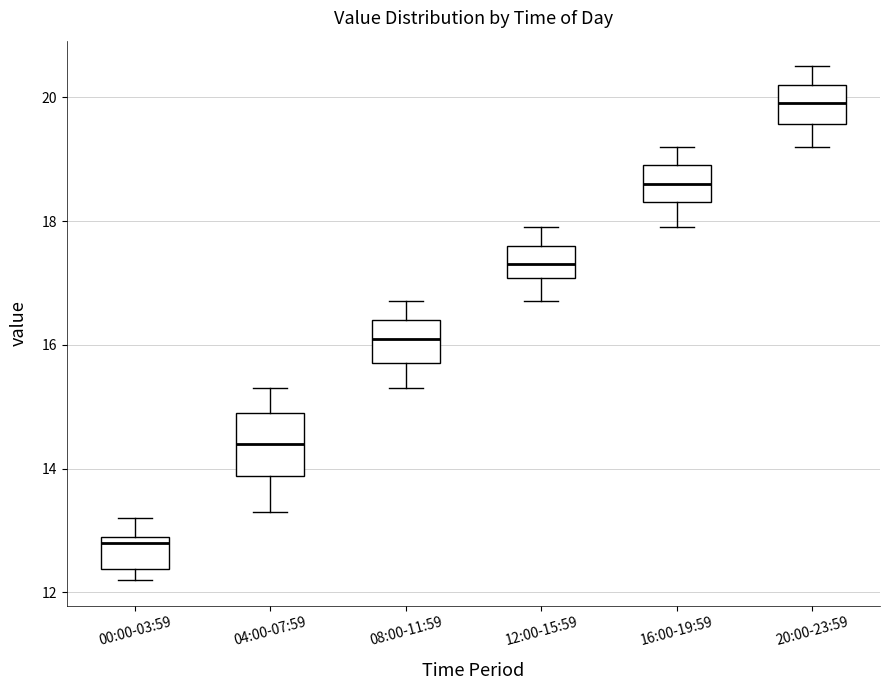

Which box is the tallest, from its lower edge to its upper edge?

04:00-07:59